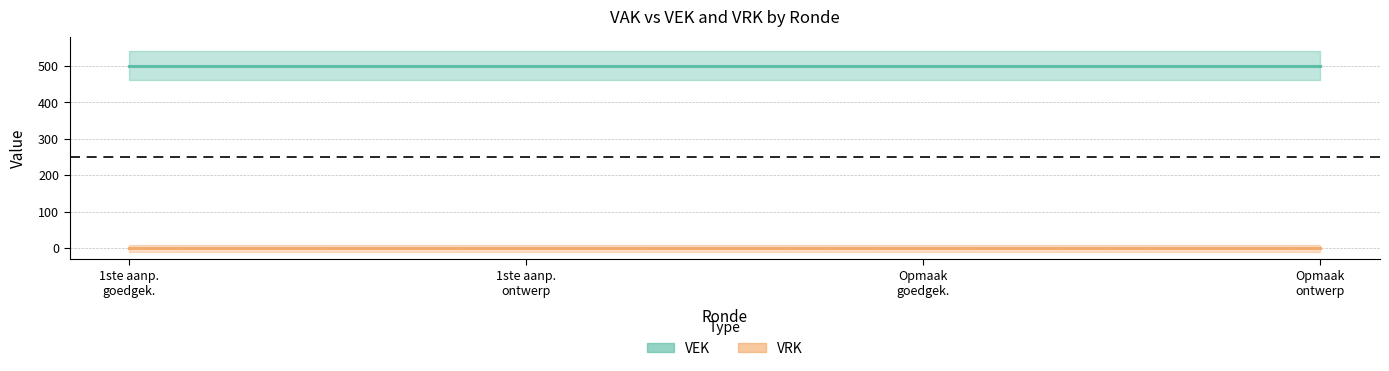

Rank the series by their maximum value, from lowest to highest.

VRK, VEK